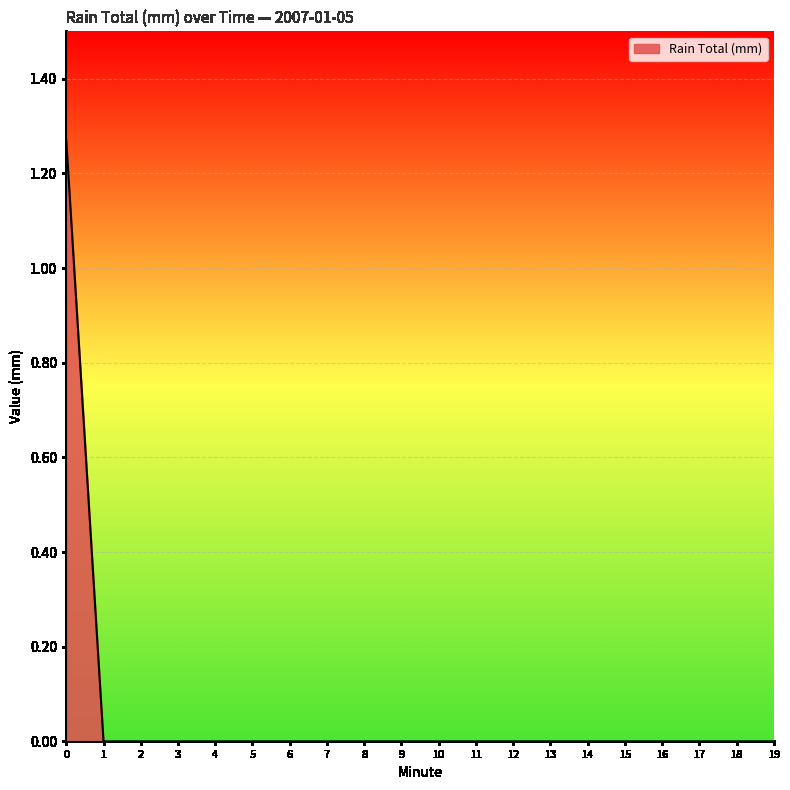

Is it true that the value at 12 is -0.8?

False